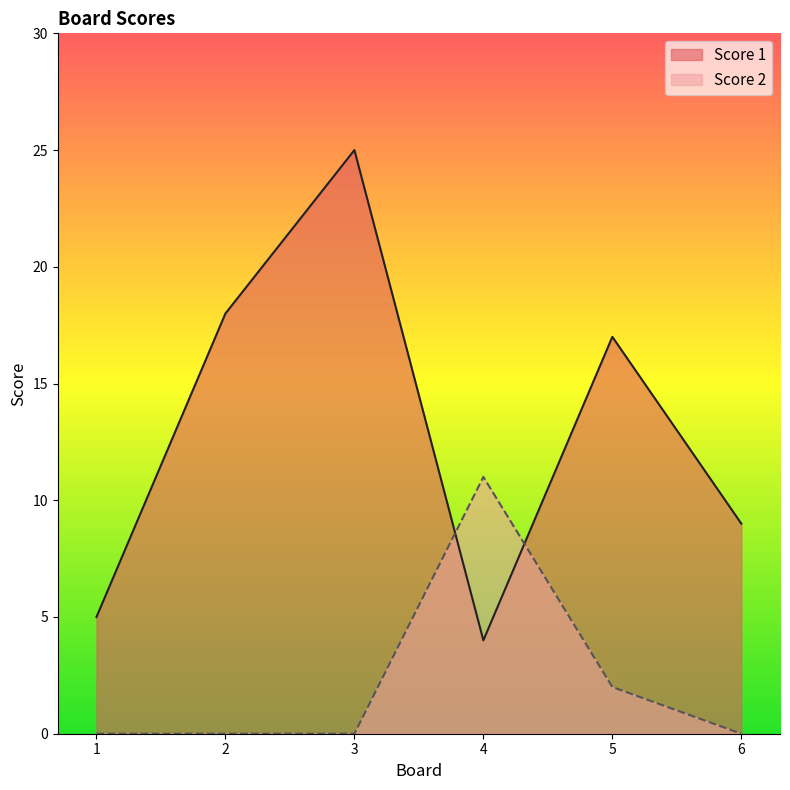

How many Score 2 values are between 0 and 2?

5